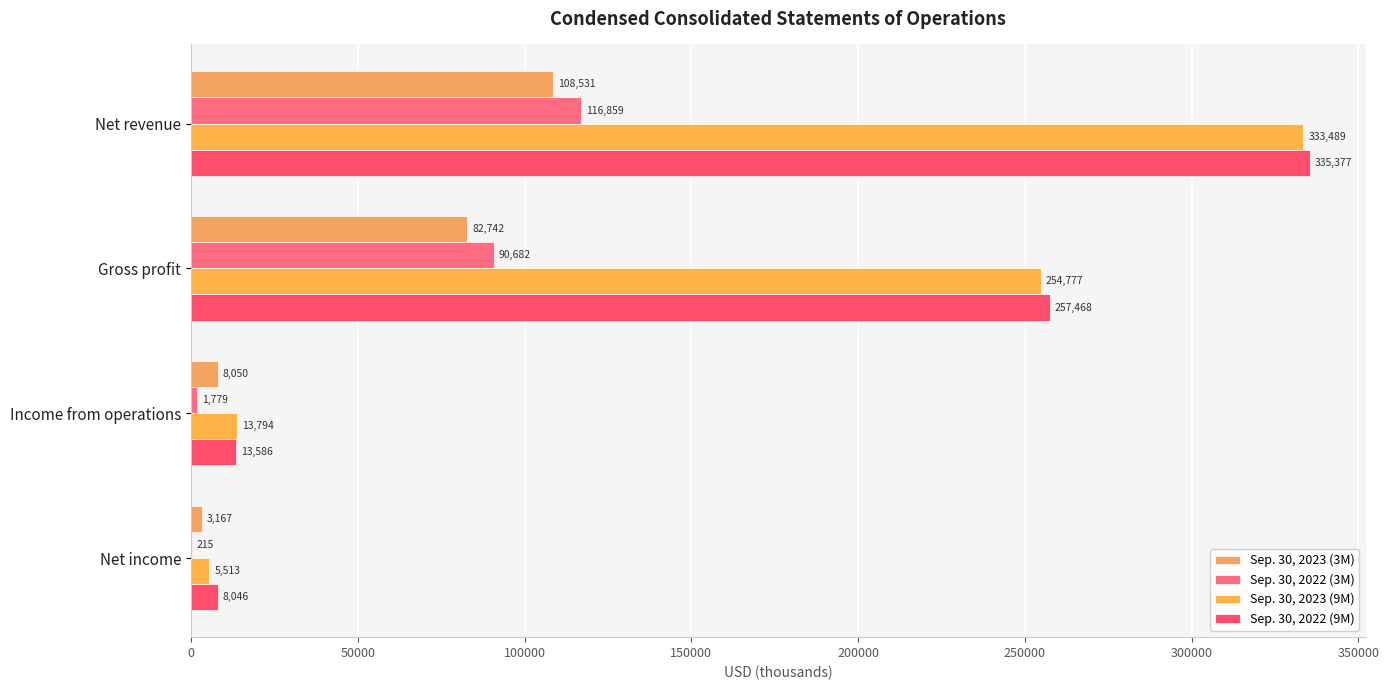

What is the sum of all Sep. 30, 2022 (3M) values?

209535